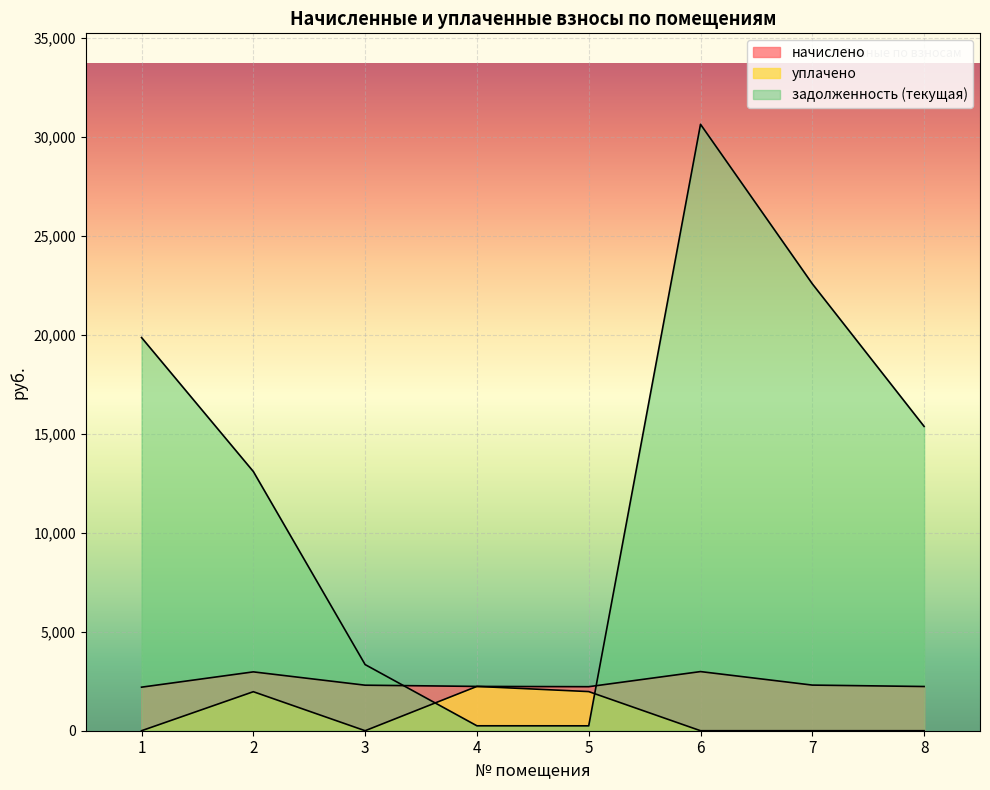

True or false: начислено and уплачено cross at least once.

False